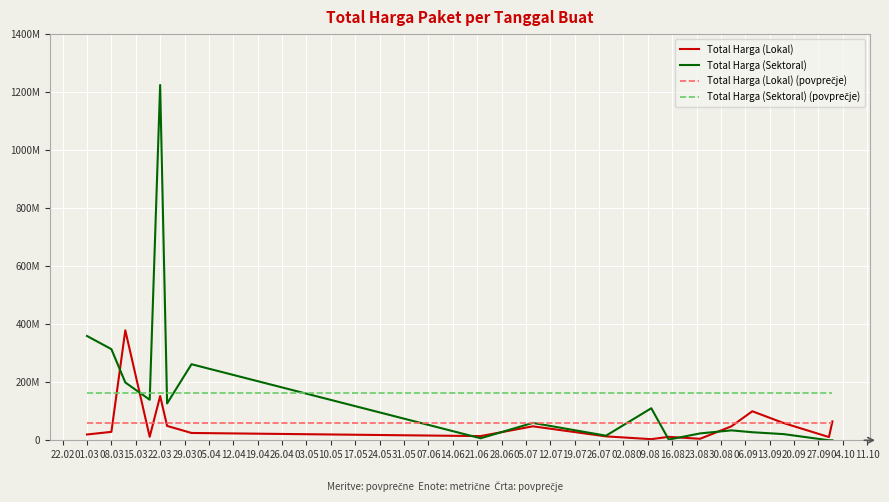

Is this an area chart (filled region under the line)?

No